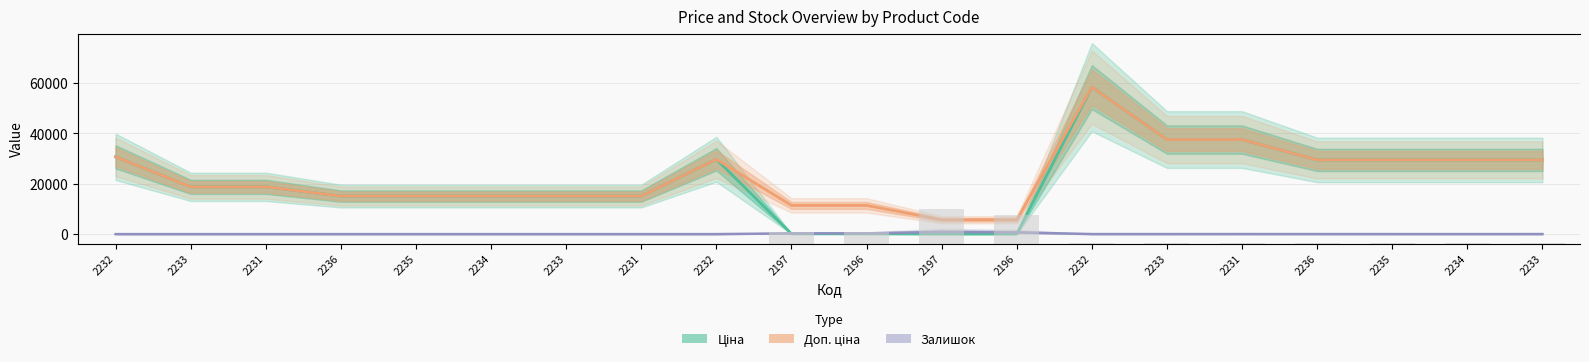

The Ціна series shows 57.0 at 2196. True or false?

True